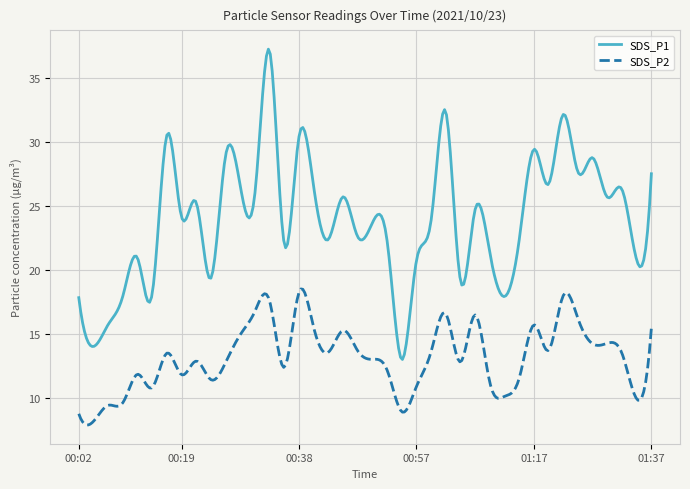

Which series has the widest spread of values?

SDS_P1